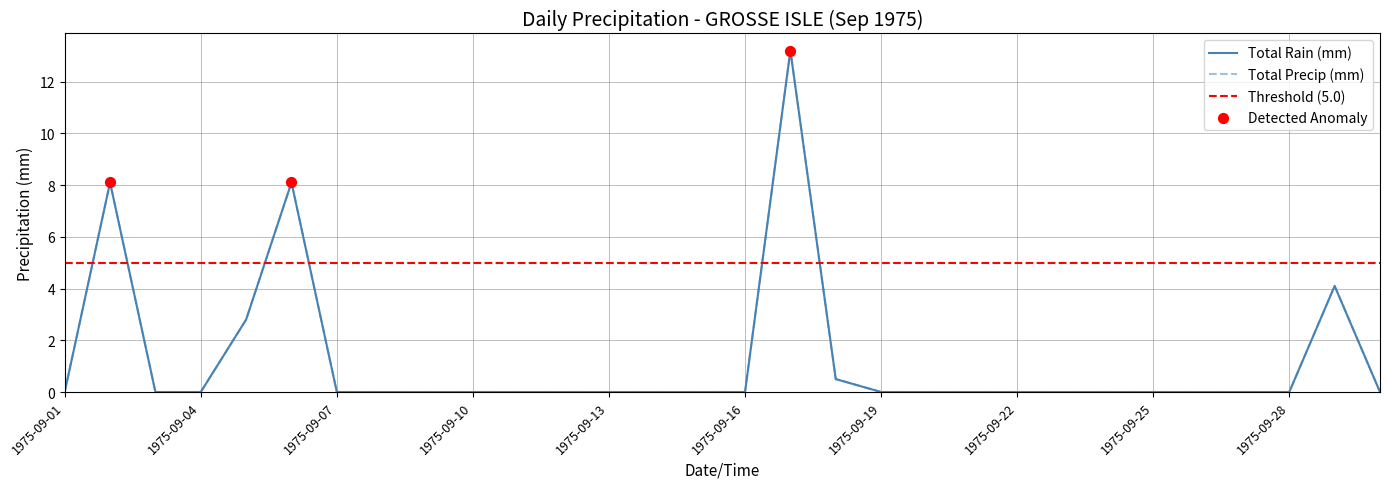

Is the value of Total Precip (mm) at 1975-09-09 greater than the value of Total Rain (mm) at 1975-09-20?

No